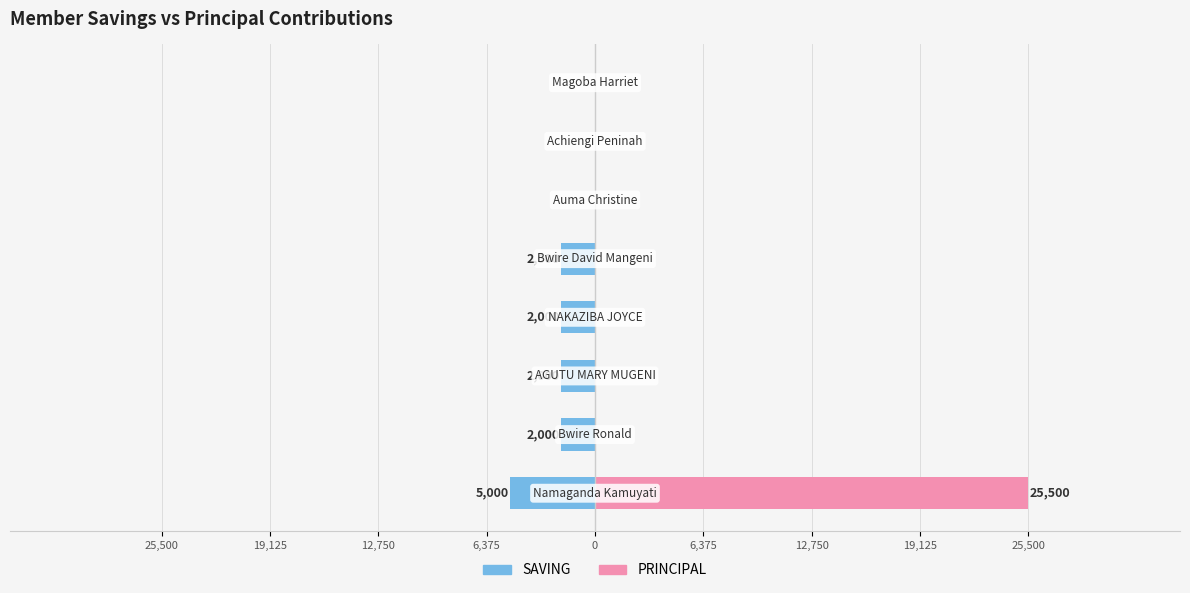

Count the SAVING values in the range -2000 to 0.

7